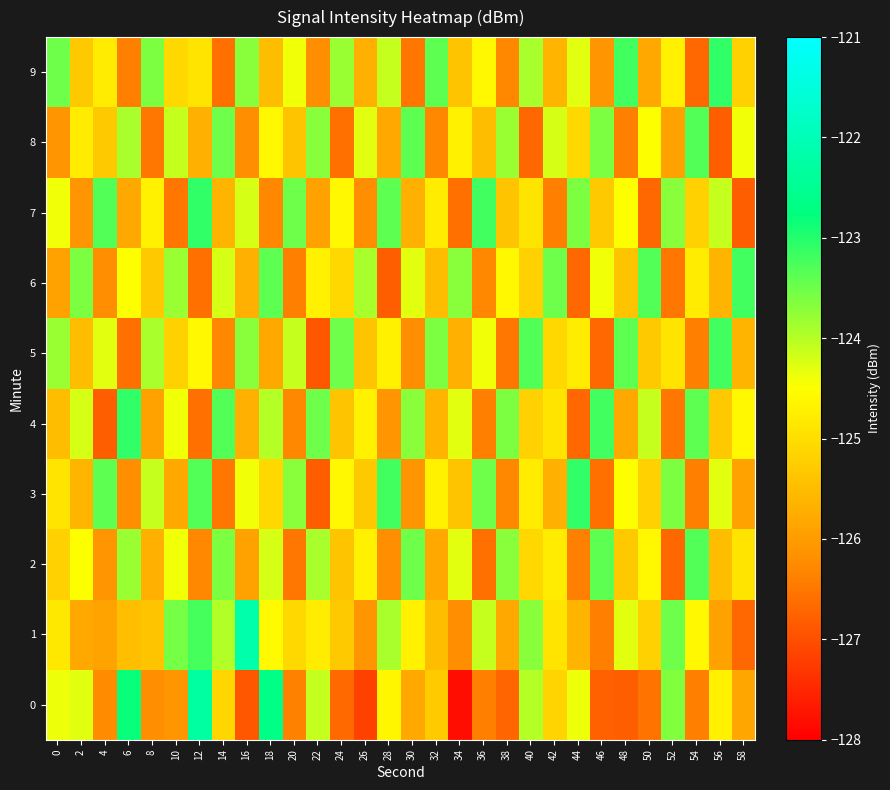

How many distinct data groups are displayed?

10